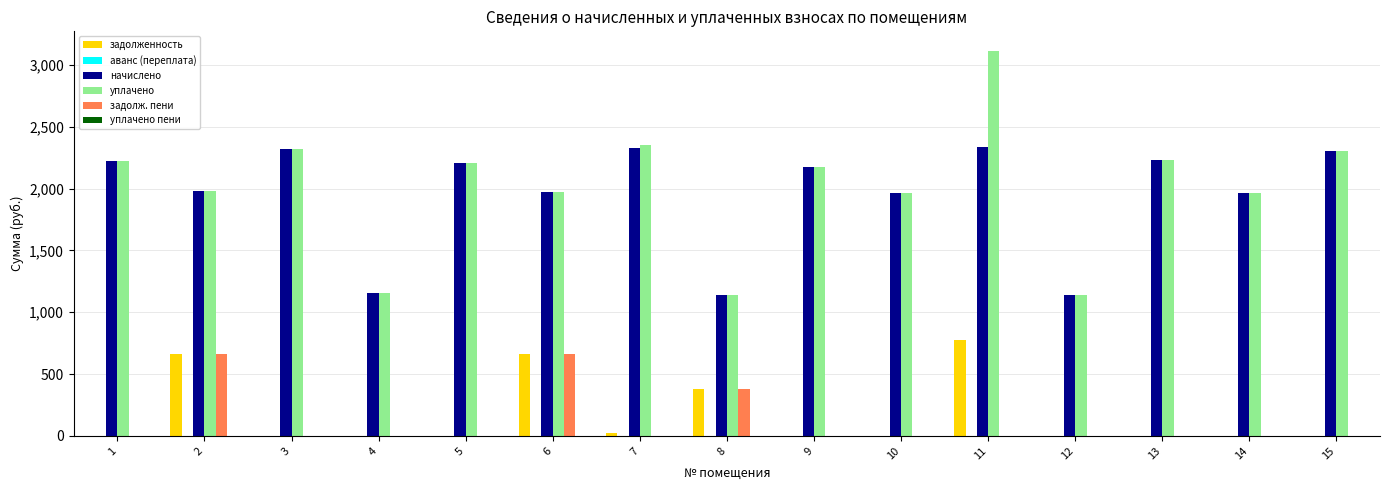

At which label does уплачено reach its peak?

11